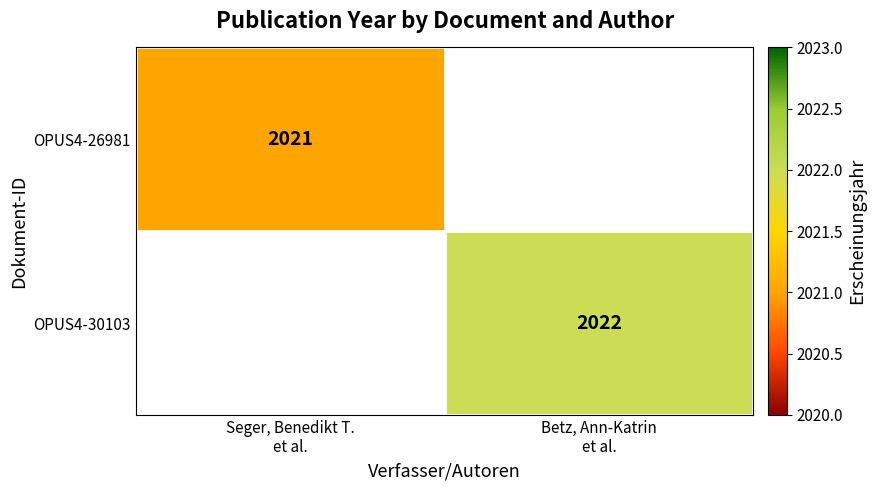

How many data points does each series have?

2